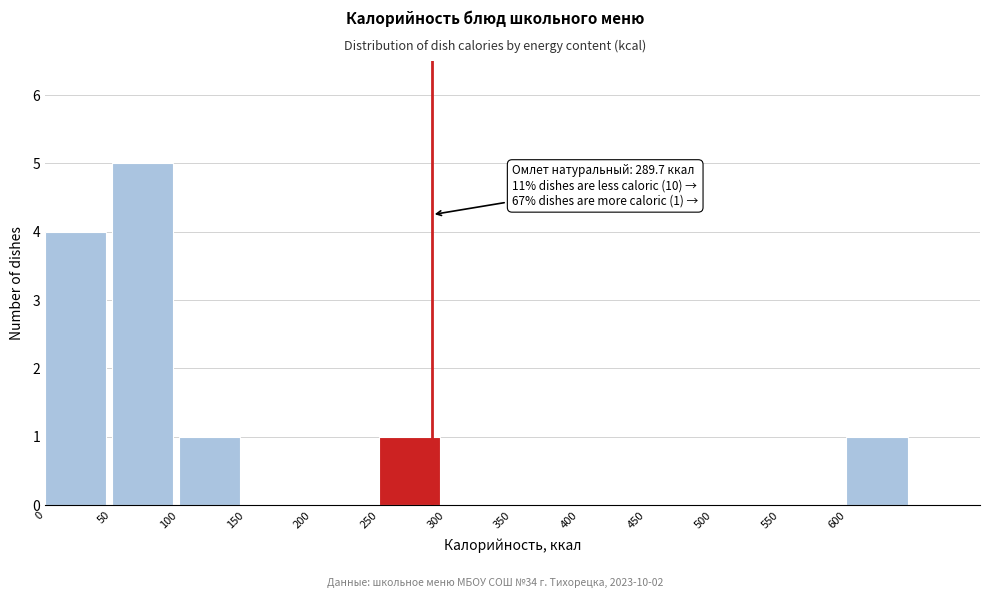

Which range on the x-axis has the tallest bar?

50 to 100